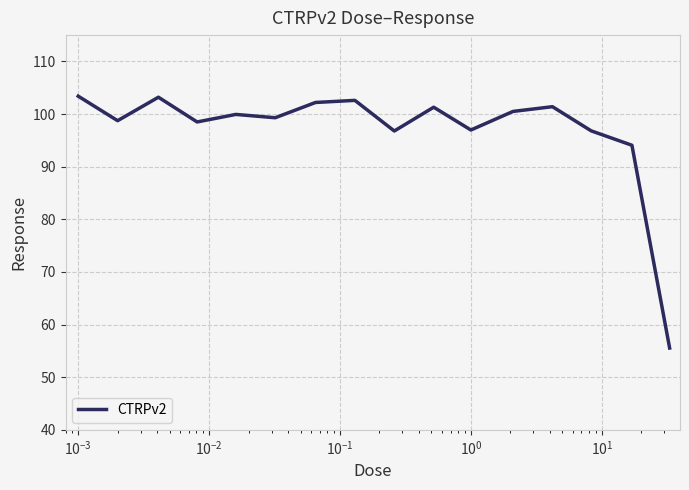

What is the difference between the second highest and minimum values?

47.7